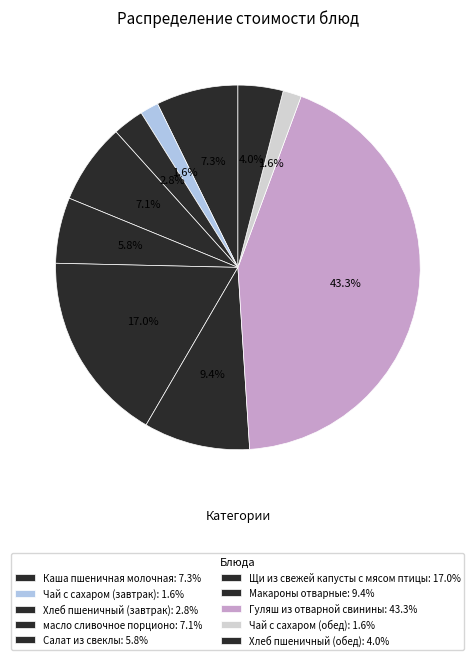

Count the number of slices in the pie.

10